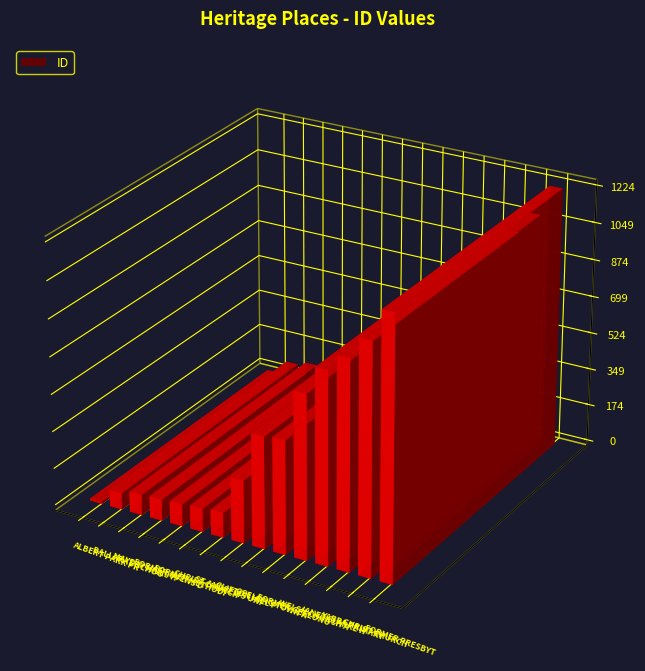

How many data points are above 296?

7